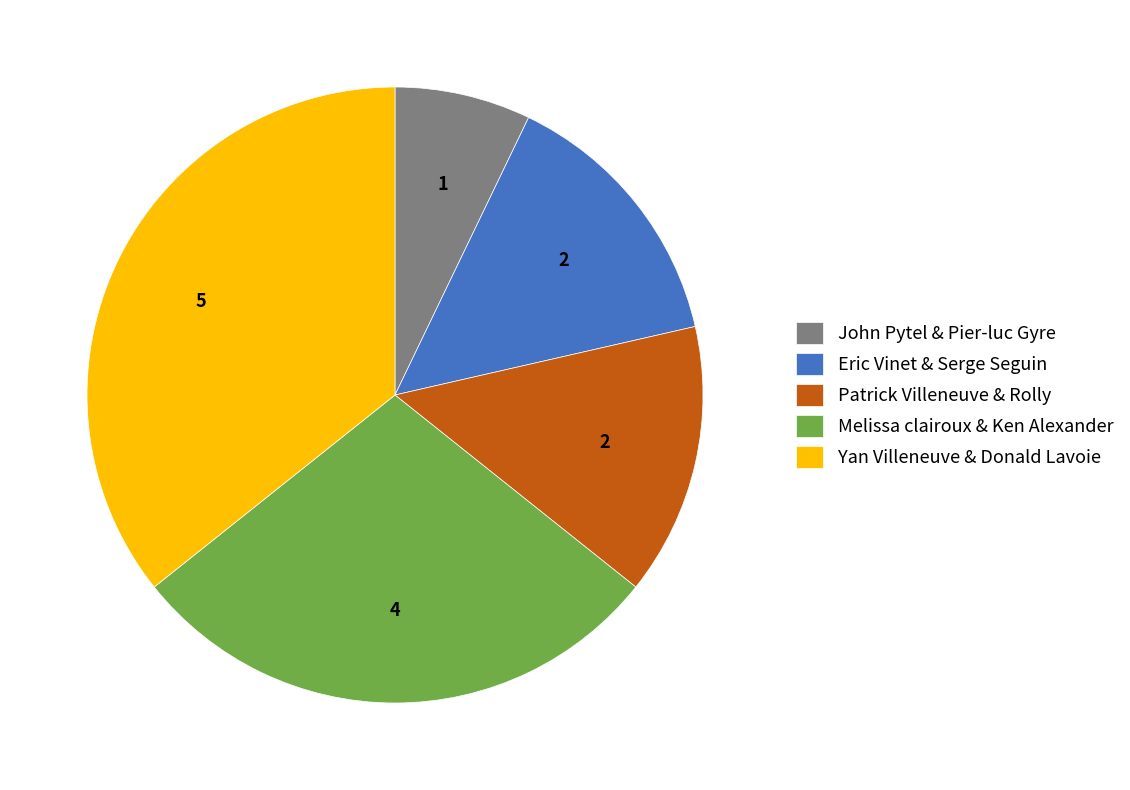

Which slice is the largest?

Yan Villeneuve & Donald Lavoie